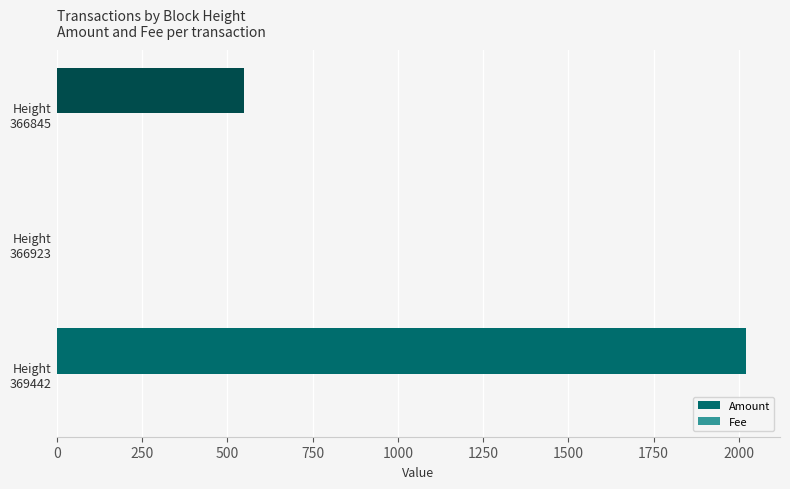

Which series has the largest range (max minus min)?

Amount